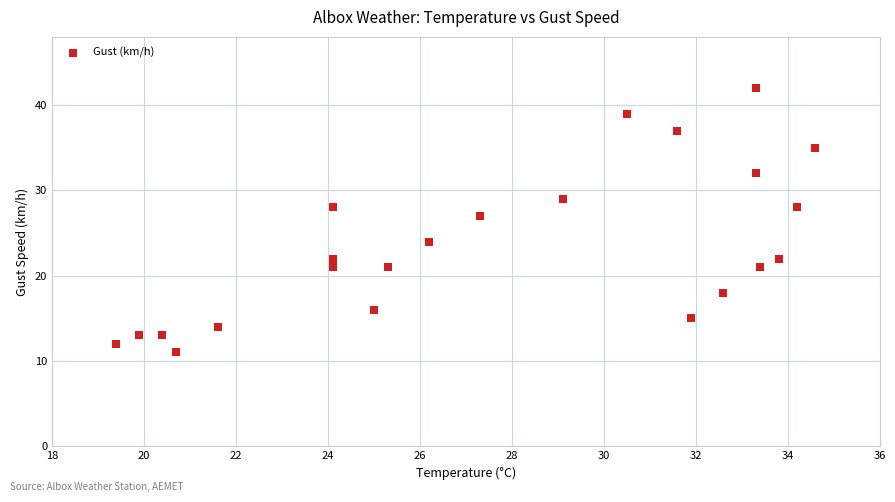

What Y value in the scatter plot is closest to 26?

27